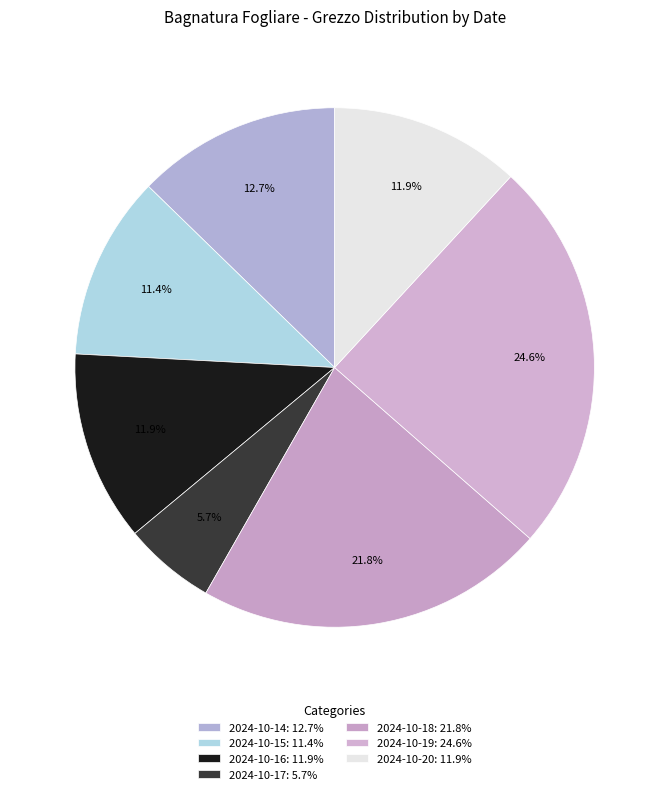

Does any single category account for the majority?

No